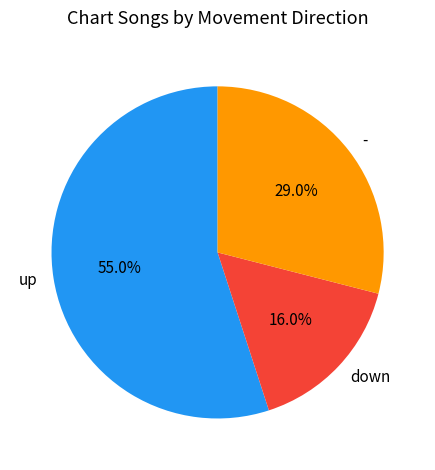

Rank the categories by value from lowest to highest.

down, -, up